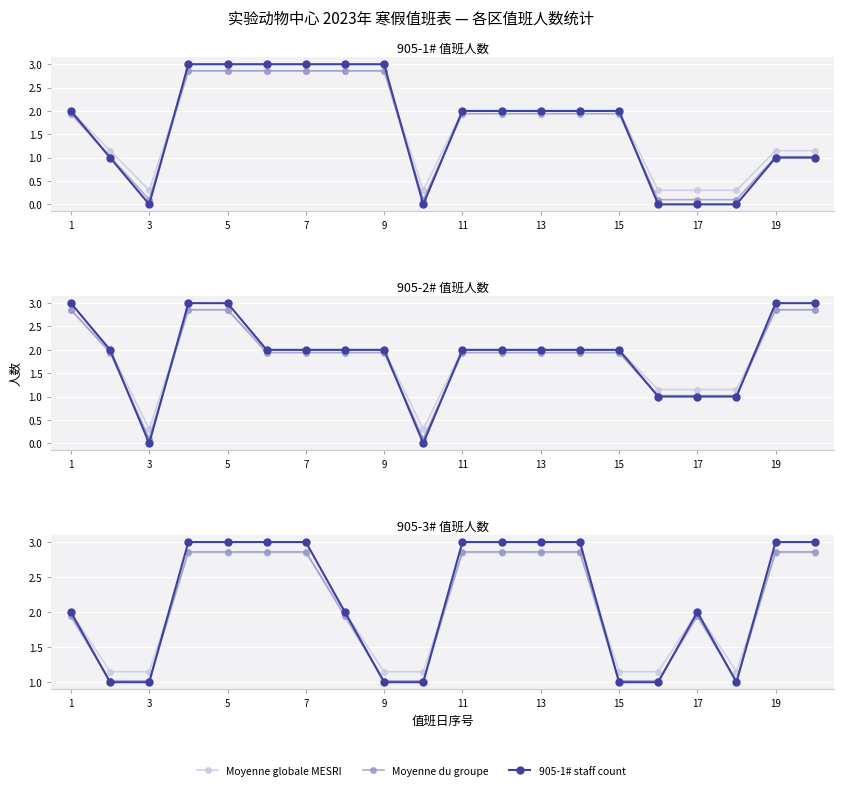

How many values in the Moyenne du groupe series exceed 2?

10